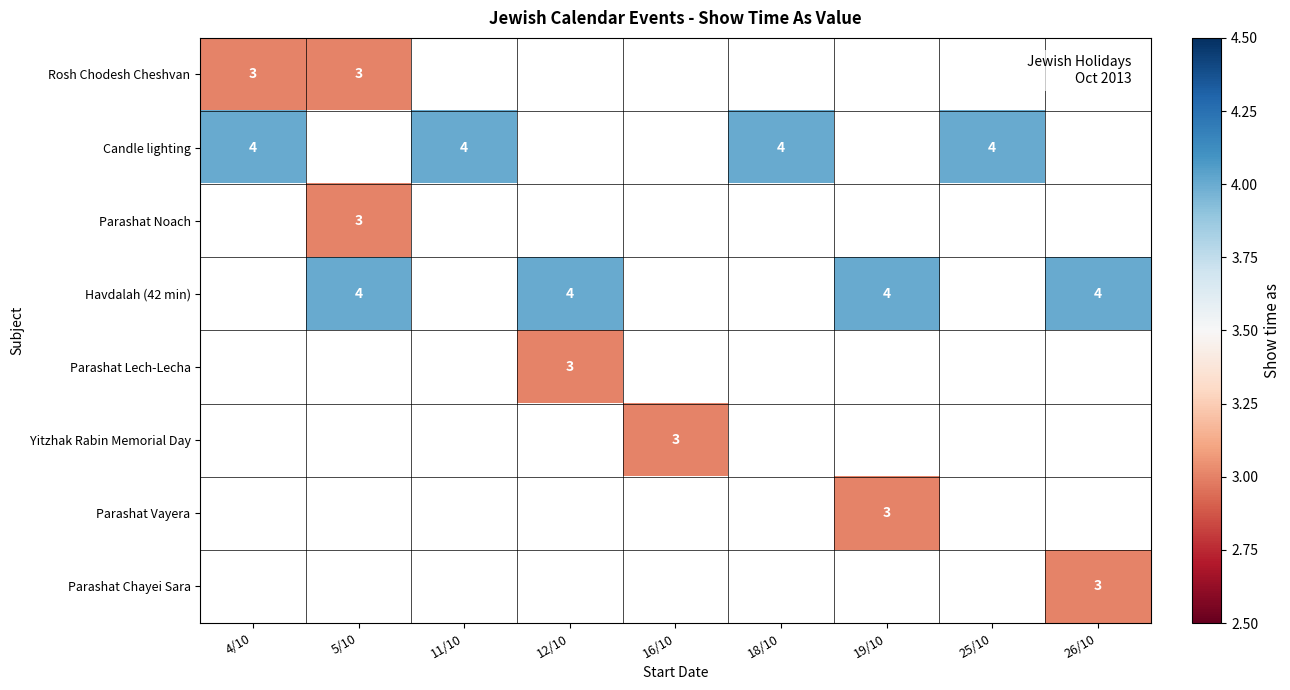

True or false: Candle lighting has a value of 4 at 11/10.

True